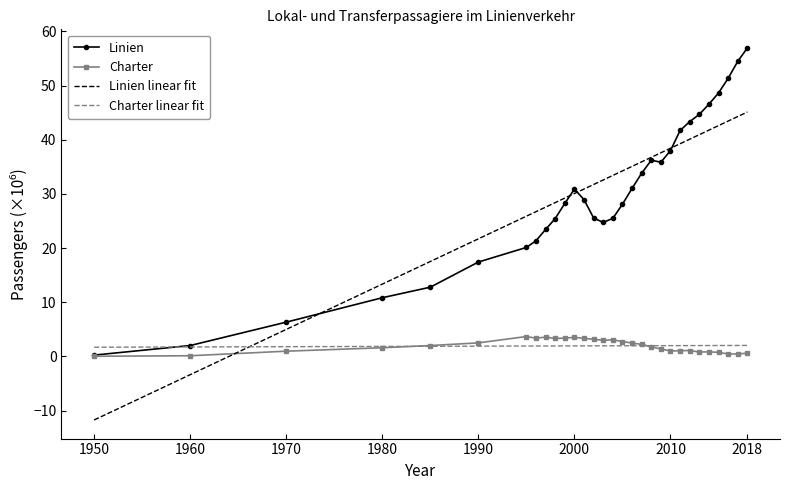

Reading right to left, what are all the values shown in this chart?

Linien: 2018=56.9	2017=54.5	2016=51.3	2015=48.6	2014=46.6	2013=44.7	2012=43.3	2011=41.7	2010=38.0	2009=35.9	2008=36.2	2007=33.8	2006=31.0	2005=28.1	2004=25.5	2003=24.7	2002=25.6	2001=28.9	2000=30.9	1999=28.2	1998=25.5	1997=23.4	1996=21.4	1995=20.1	1990=17.4	1985=12.8	1980=10.8	1970=6.3	1960=2.0	1950=0.3
Charter: 2018=0.6	2017=0.5	2016=0.5	2015=0.8	2014=0.8	2013=0.8	2012=1.1	2011=1.1	2010=1.0	2009=1.4	2008=1.8	2007=2.2	2006=2.5	2005=2.8	2004=3.1	2003=3.0	2002=3.2	2001=3.4	2000=3.5	1999=3.4	1998=3.3	1997=3.6	1996=3.4	1995=3.7	1990=2.5	1985=2.0	1980=1.6	1970=1.0	1960=0.1	1950=0.0